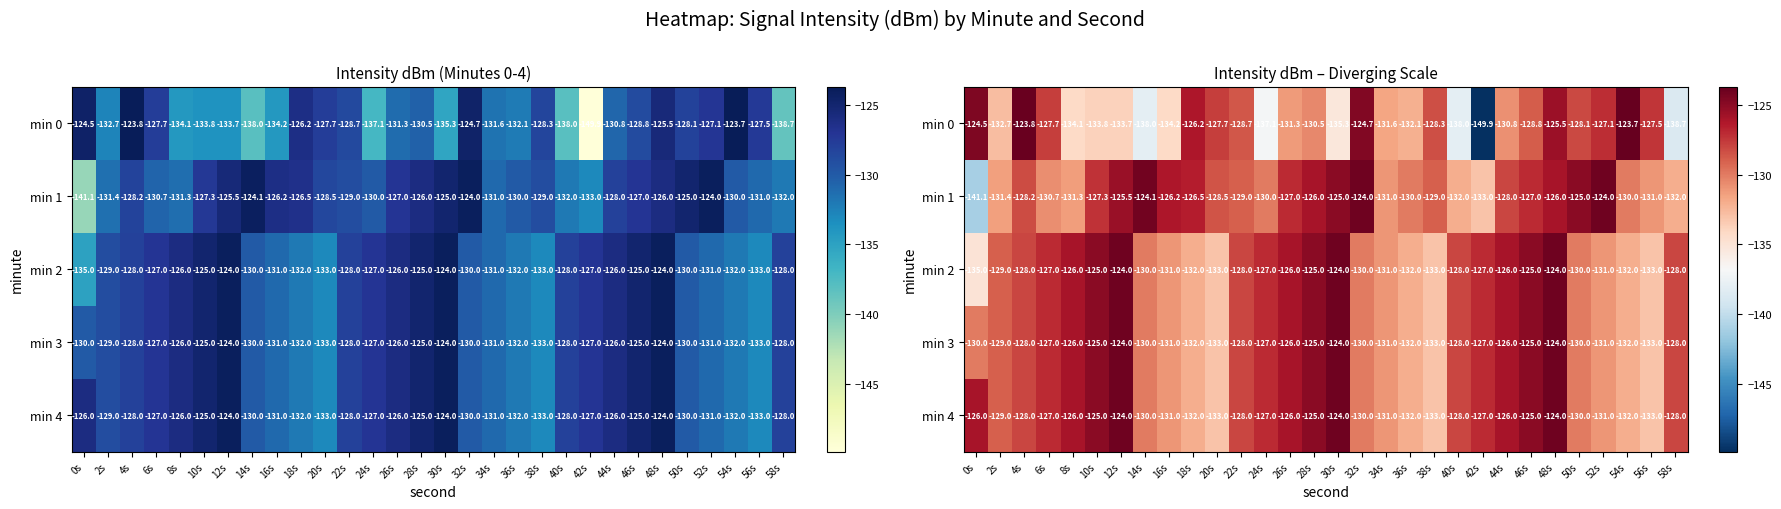

Which series has the widest spread of values?

min 0